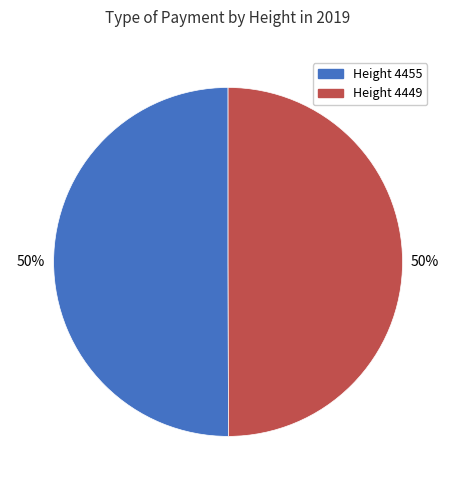

To the nearest percent, what is the combined percentage of Height 4449 and Height 4455?

100%